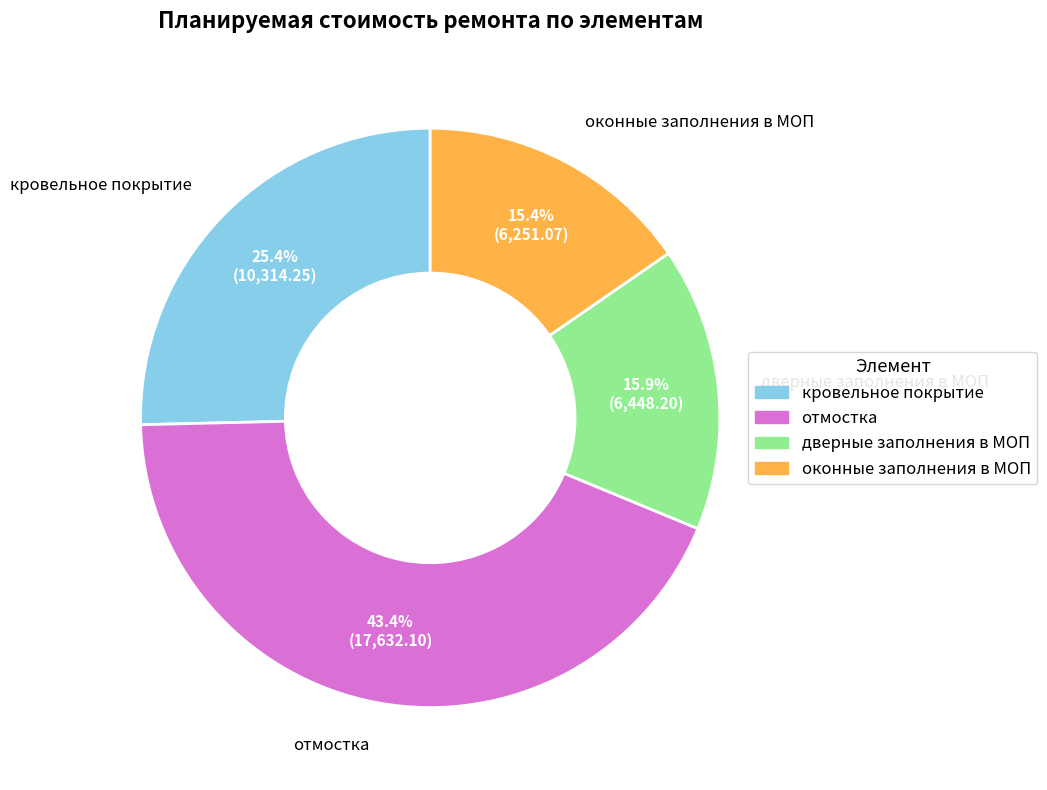

True or false: кровельное покрытие accounts for 25% of the total.

True